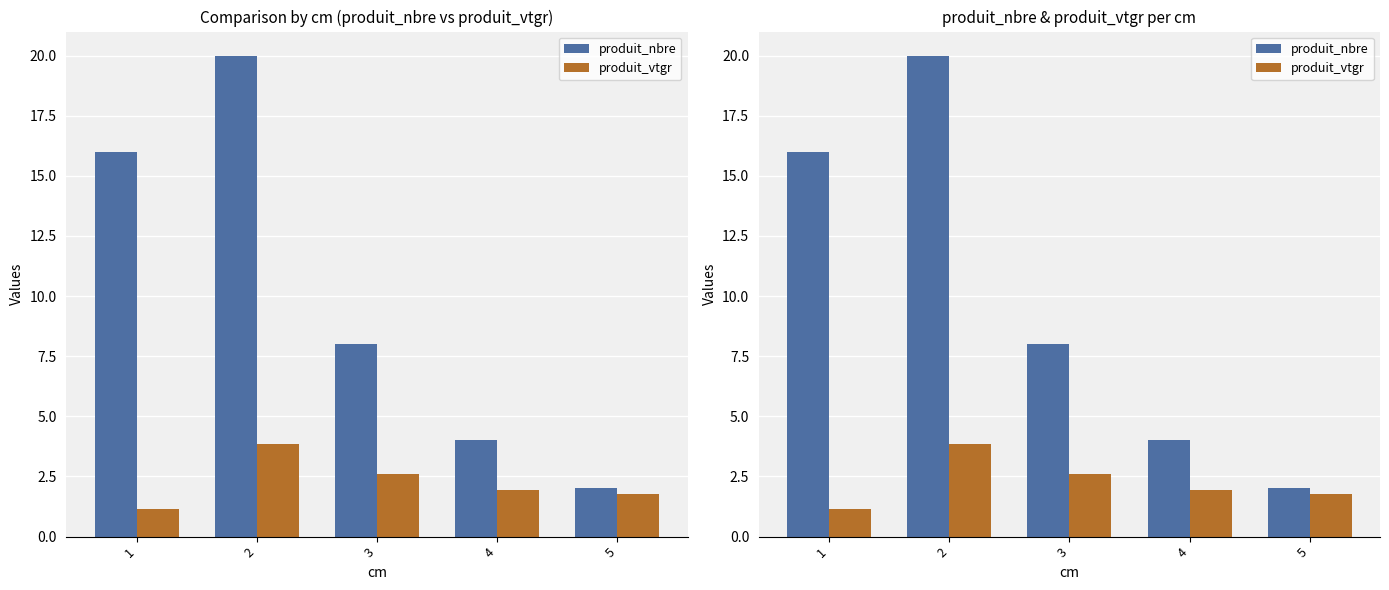

List the series in order of their peak value, lowest first.

produit_vtgr, produit_nbre